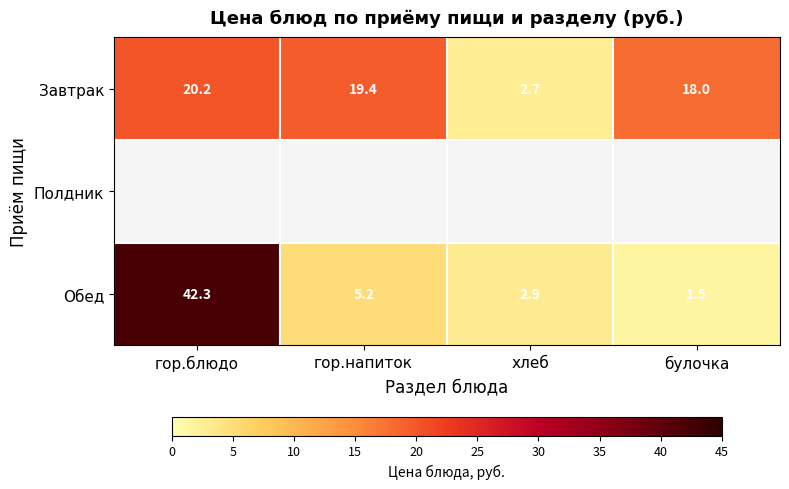

Between булочка and гор.блюдо, which is larger?

гор.блюдо